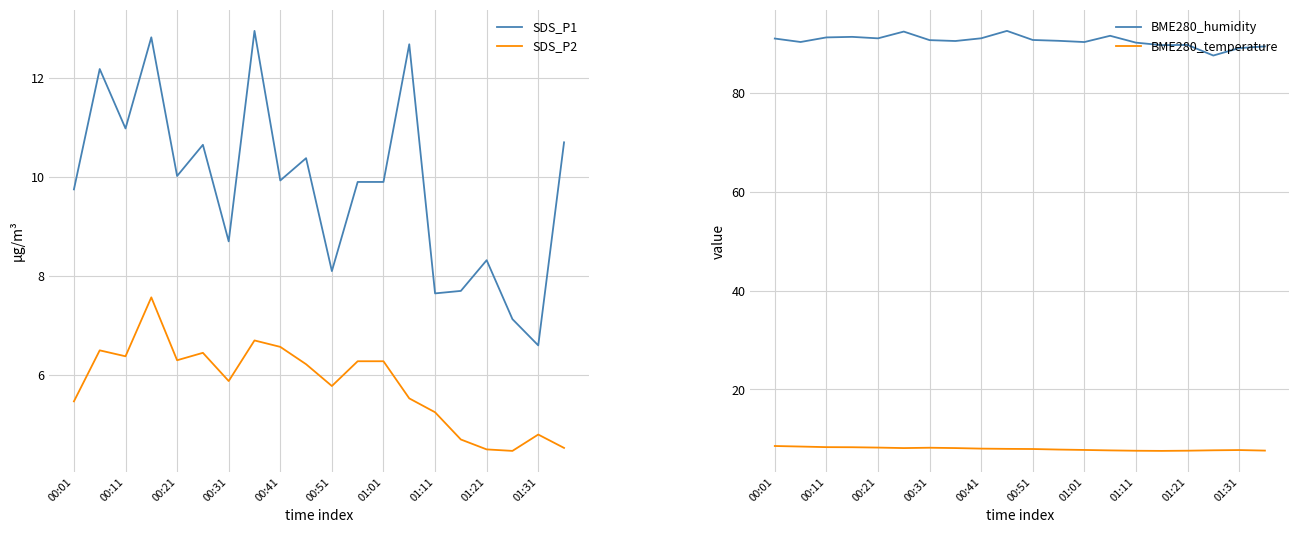

Which series has the largest total across all categories?

BME280_humidity